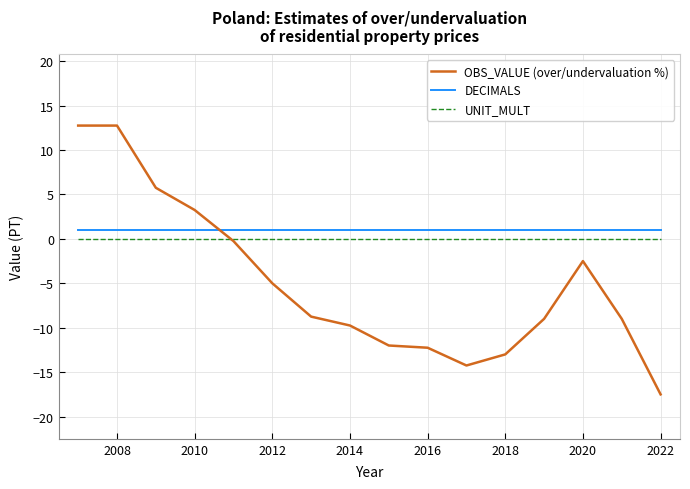

How many times do DECIMALS and OBS_VALUE (over/undervaluation %) cross each other?

1